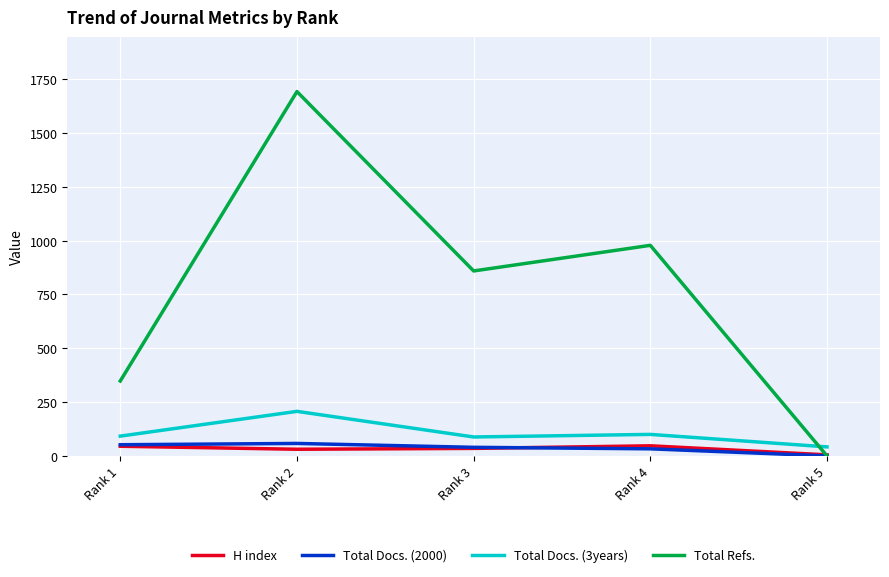

What is the difference between the Total Refs. values at Rank 5 and Rank 2?

1692